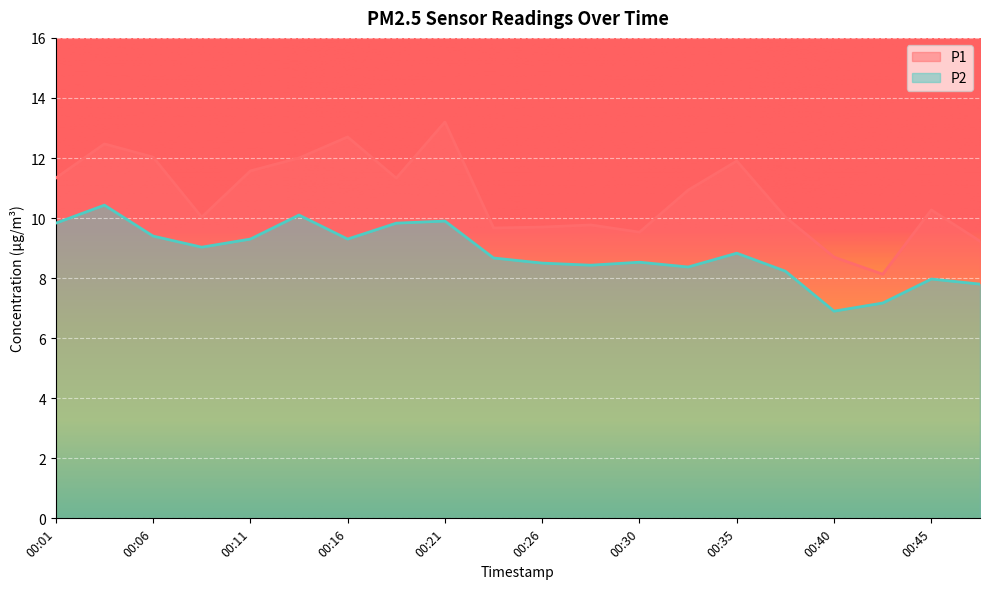

True or false: P2 and P1 intersect in this chart.

False